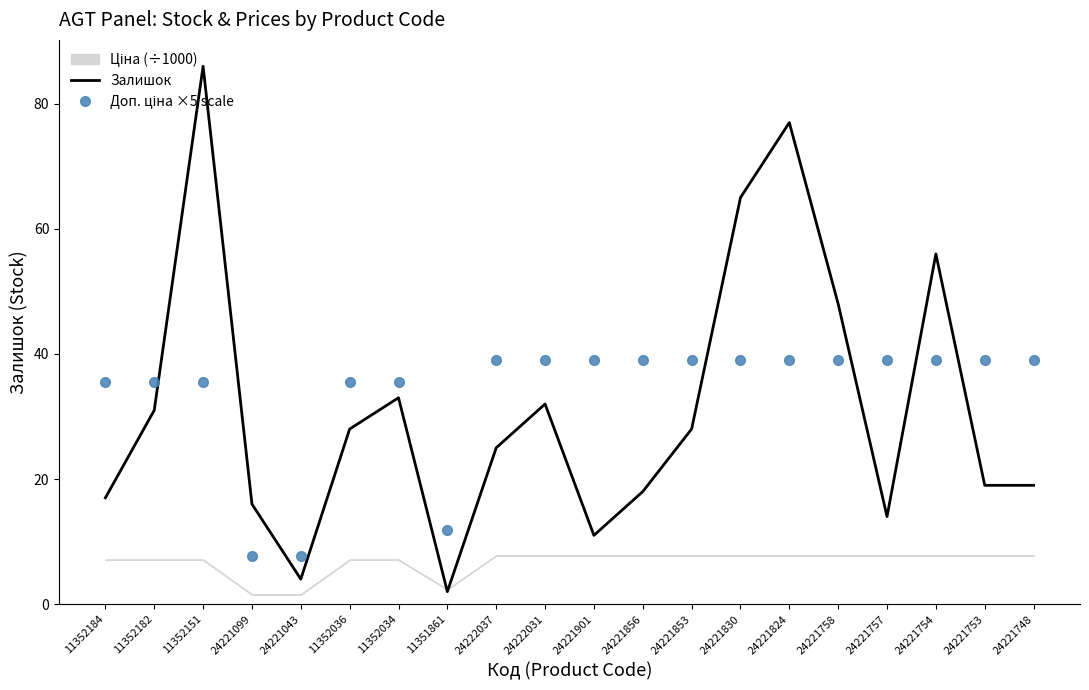

True or false: Залишок and Доп. ціна ×5 scale intersect in this chart.

True